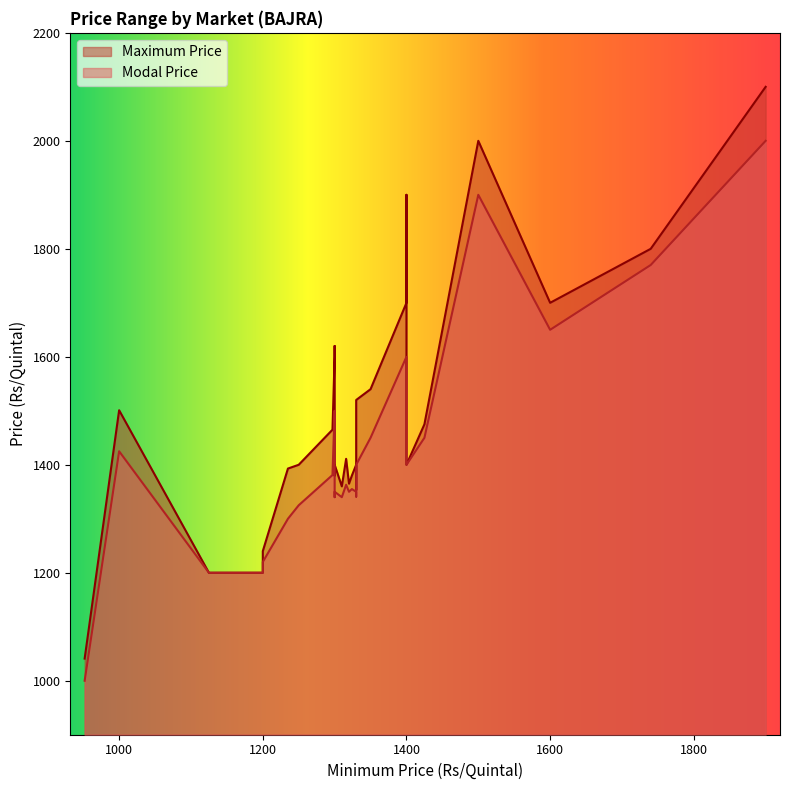

Which series has the widest spread of values?

Maximum Price